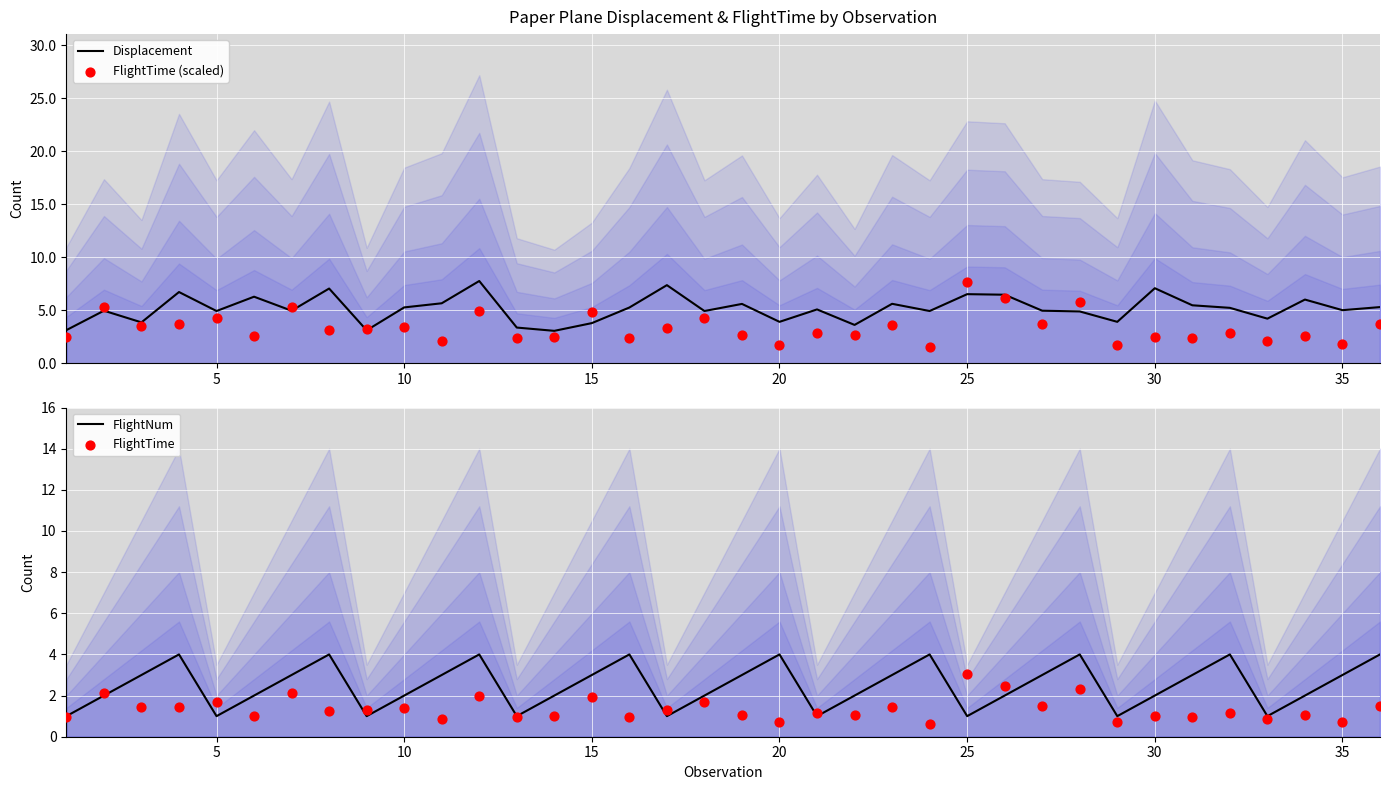

What are all the series names shown in the legend?

Displacement, FlightTime (scaled), FlightNum, FlightTime